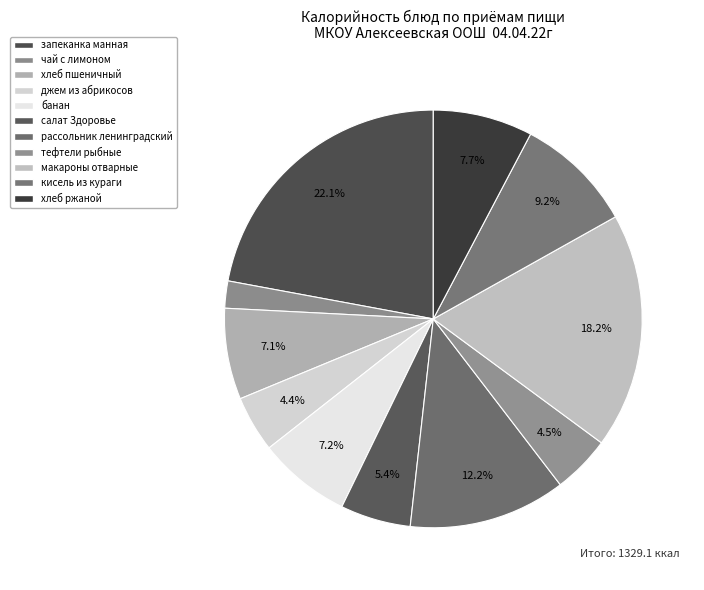

How many segments does this pie chart have?

11